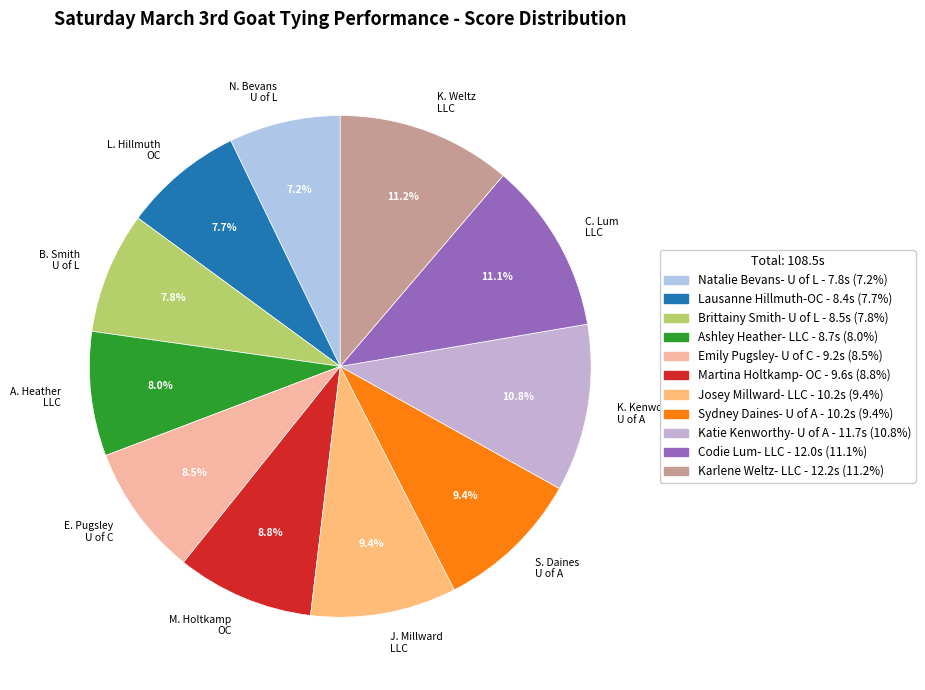

Between S. Daines U of A and K. Kenworthy U of A, which is larger?

K. Kenworthy U of A